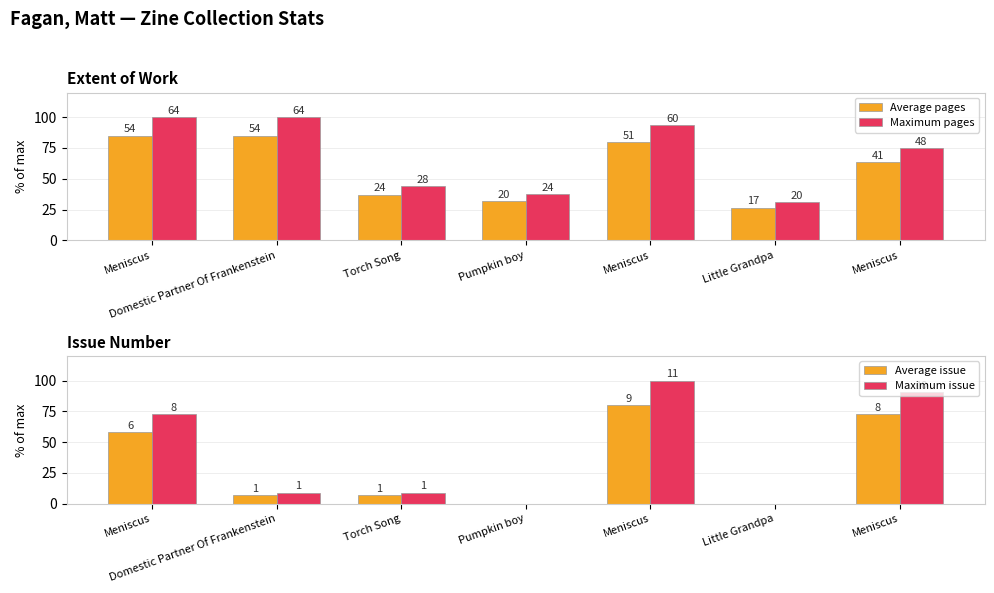

What are all the series names shown in the legend?

Average pages, Maximum pages, Average issue, Maximum issue